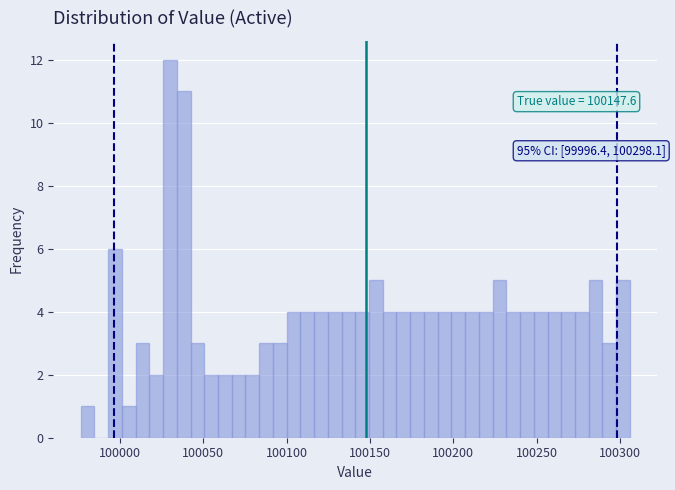

Read against the x-axis, roughly where is the centre of the tallest bar?

100030